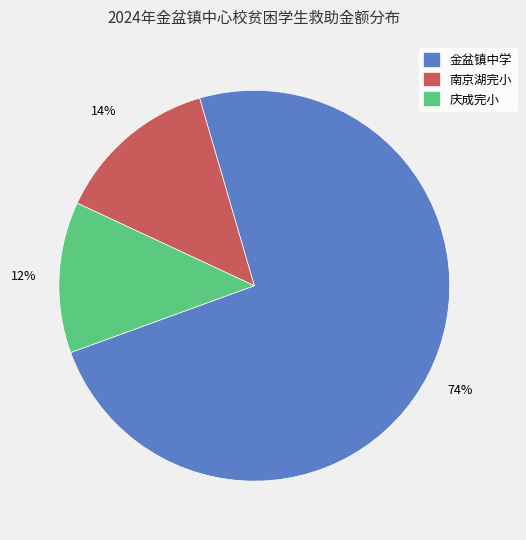

To the nearest percent, what is the average slice percentage?

33%